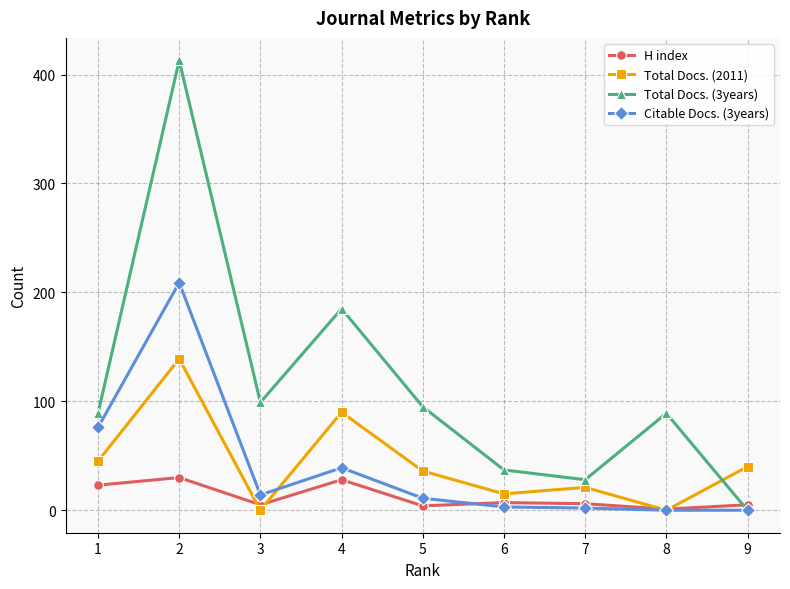

Is it true that Citable Docs. (3years) equals 0 at 8?

True